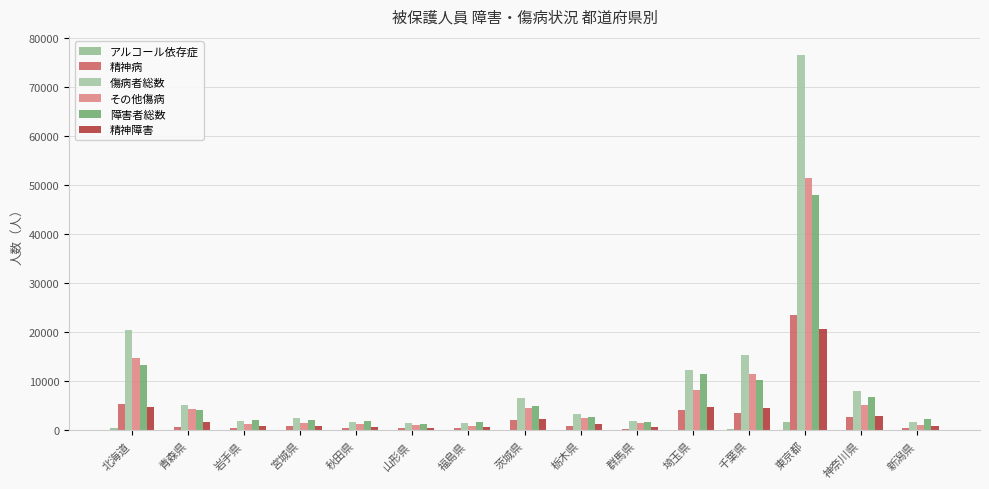

Rank the series at 岩手県 from lowest to highest value.

アルコール依存症, 精神病, 精神障害, その他傷病, 傷病者総数, 障害者総数